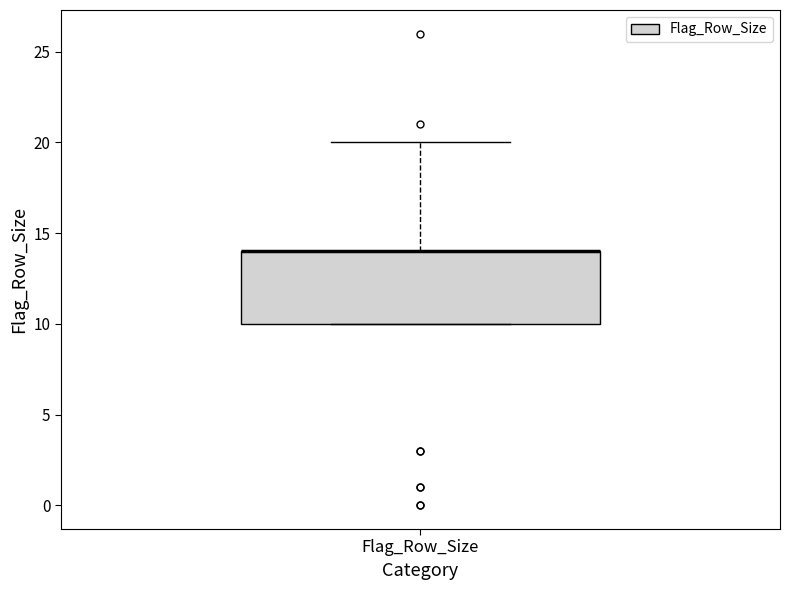

Read this box plot against the y-axis: the position of the median line, the range covered by the box, and the ends of both whiskers. The values are not printed on the chart, so give them approximately, as read against the axis.

median 14 (drawn on the box's upper edge), box 10 to 14, whiskers 10 to 20